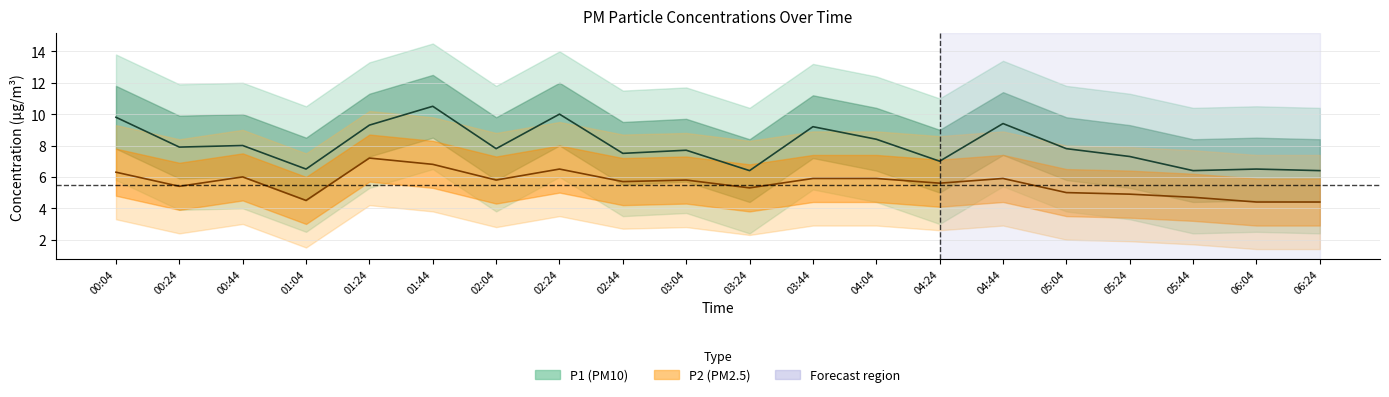

What is the value of the P2 point at the 11th from the left?

5.3